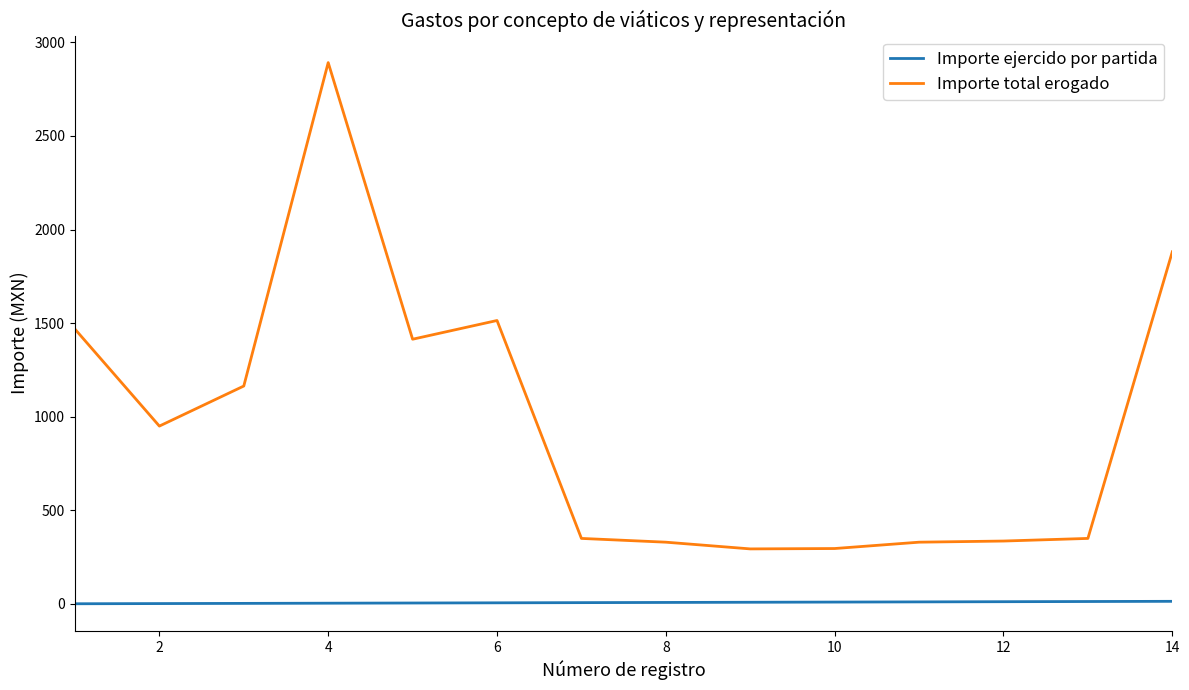

True or false: Importe ejercido por partida and Importe total erogado cross at least once.

False